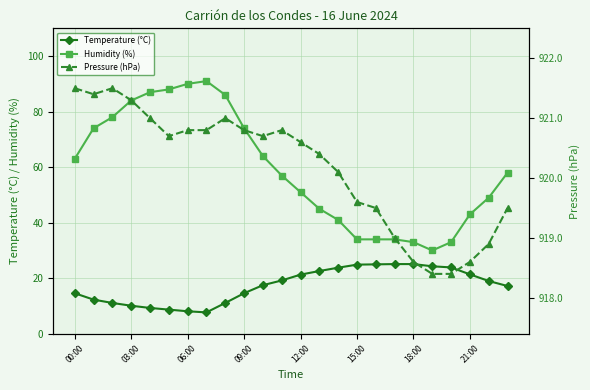

What are all the series names shown in the legend?

Temperature (°C), Humidity (%), Pressure (hPa)